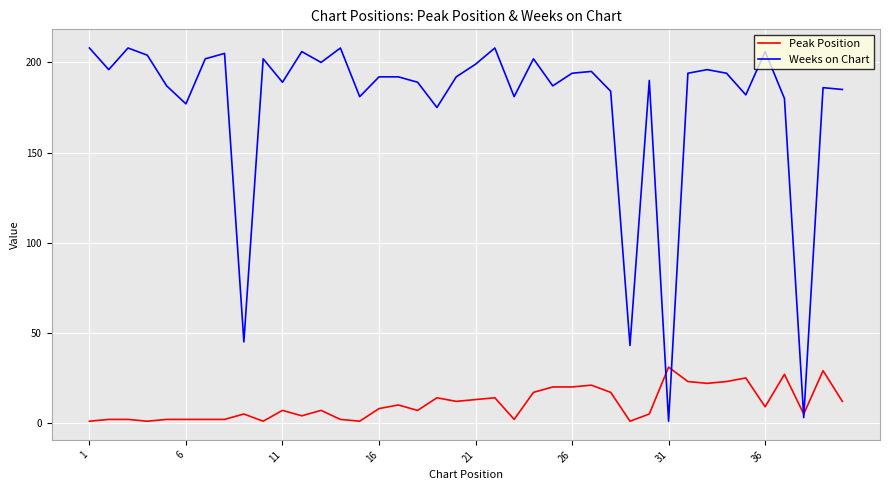

Which series has the widest spread of values?

Weeks on Chart